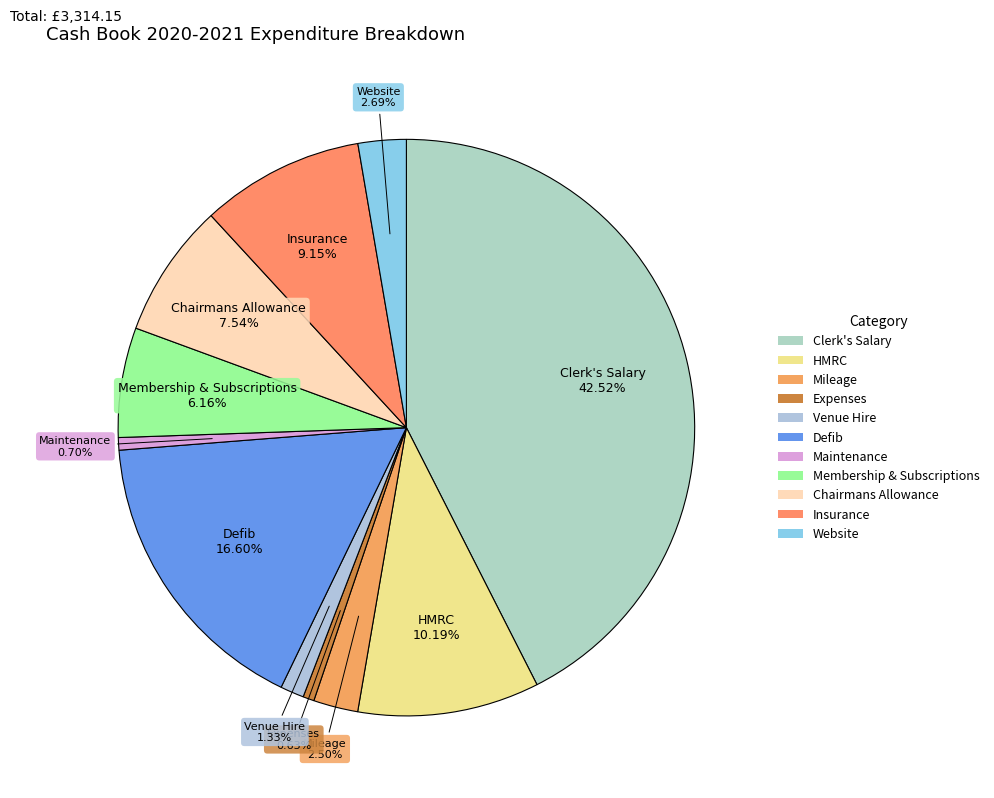

The Venue Hire slice represents 1% of the pie. True or false?

True